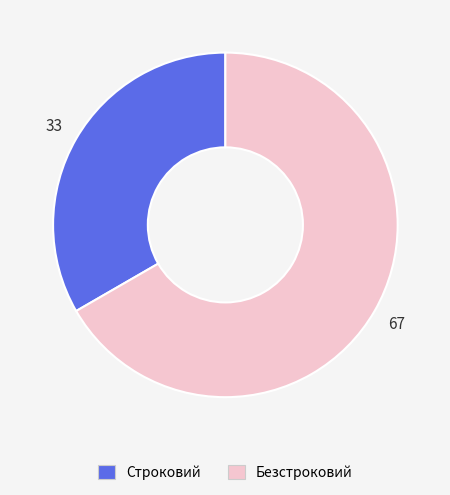

What is the ratio of the value at Безстроковий to the value at Строковий?

2.0